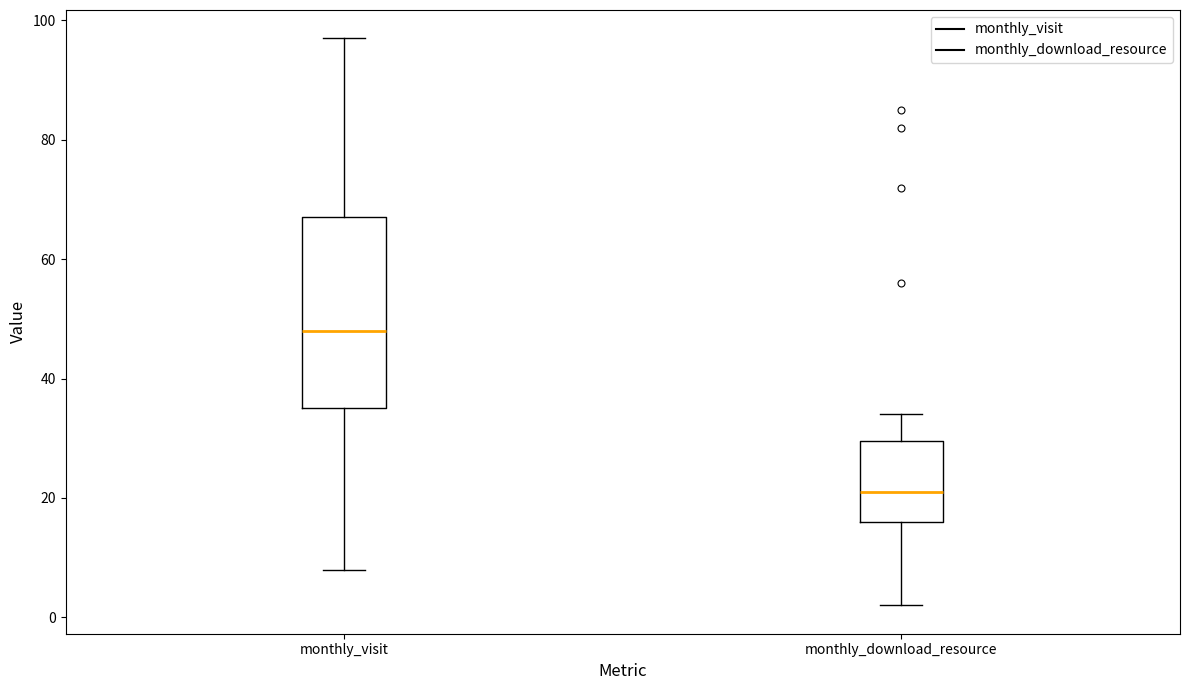

Reading left to right, read every box against the y-axis: the position of its median line, the range the box covers, and the ends of its whiskers. The values are not printed on the chart, so give them approximately, as read against the axis.

monthly_visit: median 48, box 36 to 68, whiskers 8 to 98
monthly_download_resource: median 22, box 16 to 30, whiskers 2 to 34